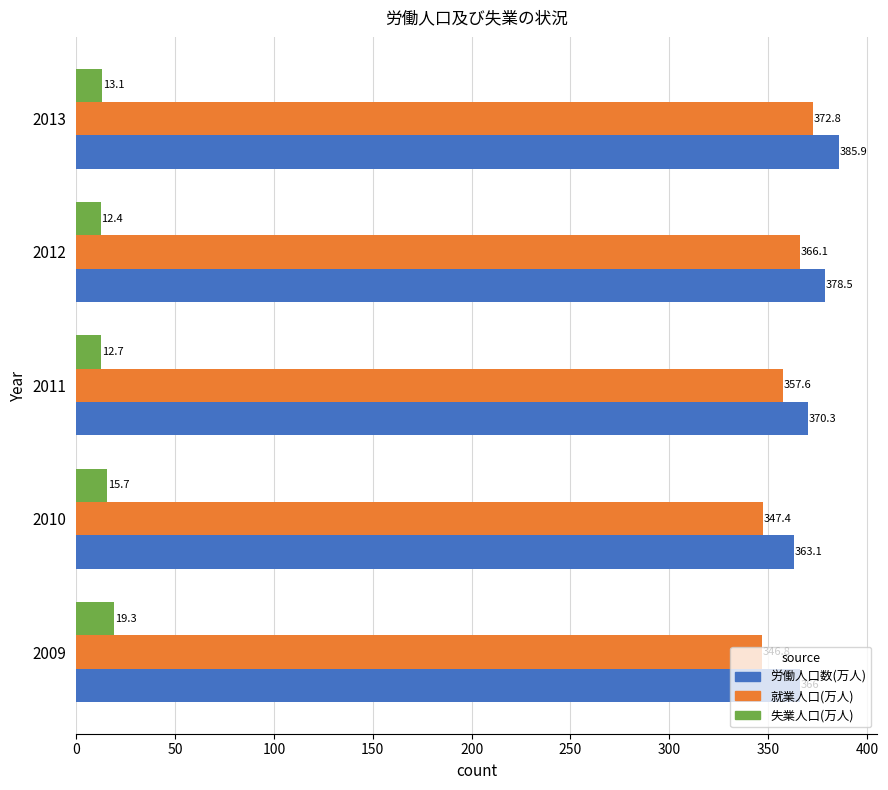

What is the difference between the highest and lowest values at 2009?

346.7